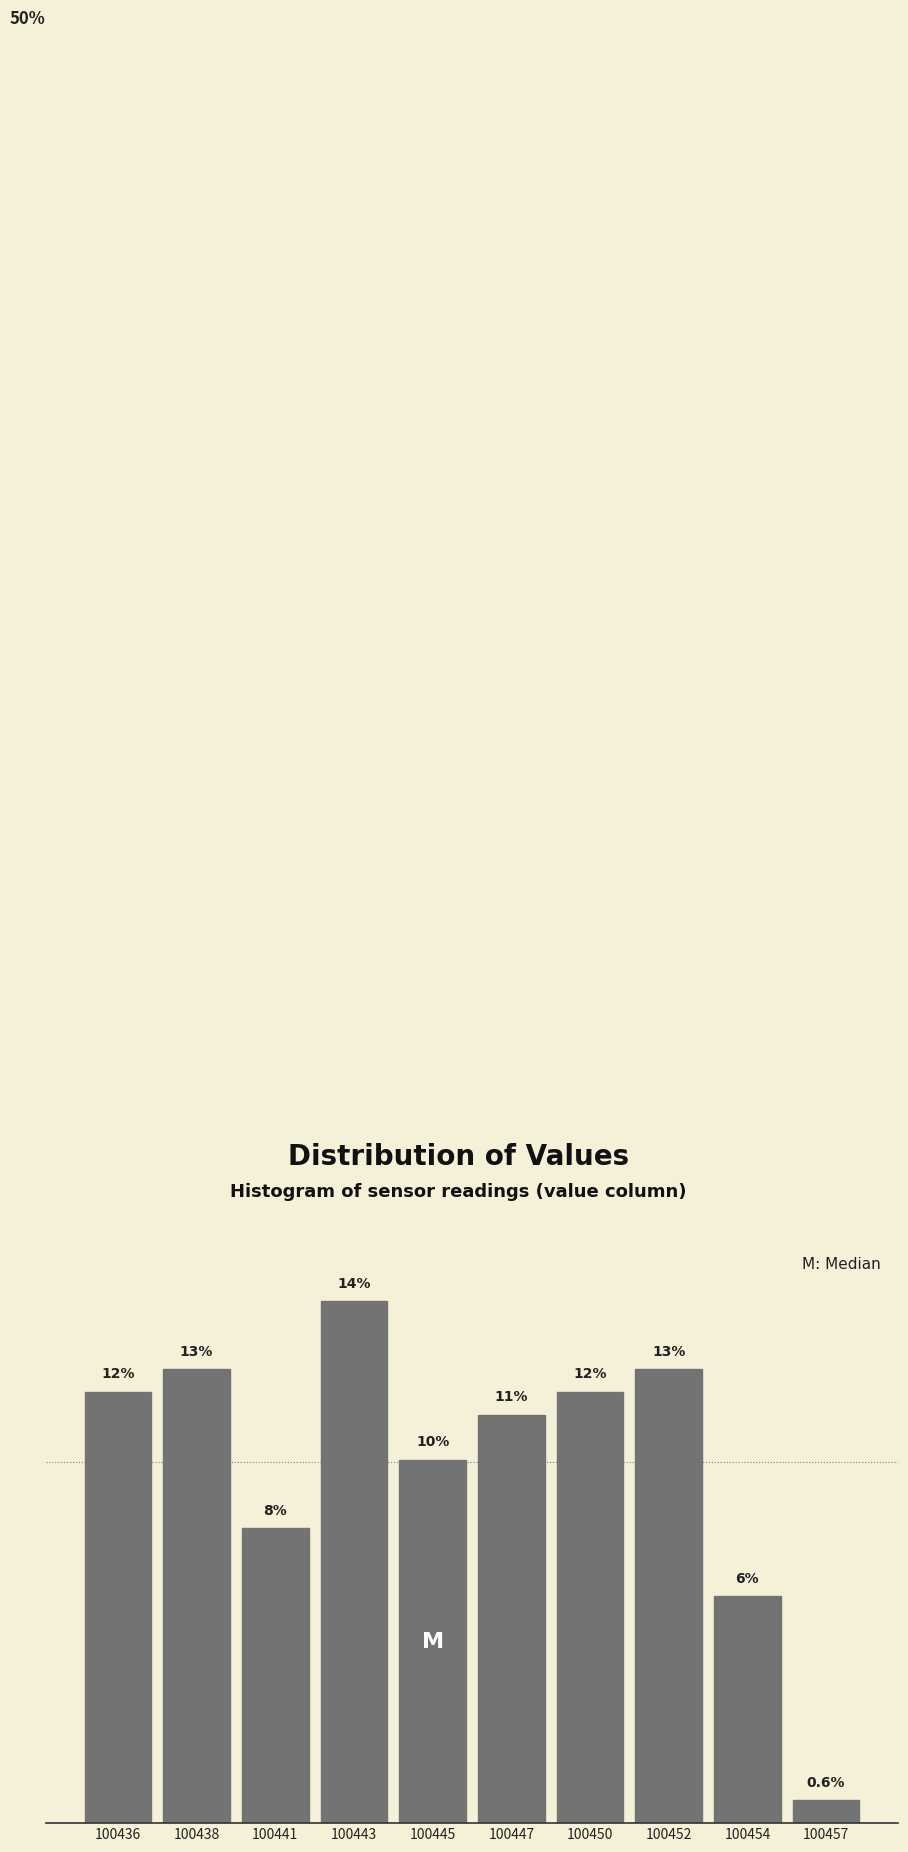

Does the chart contain any negative values?

No